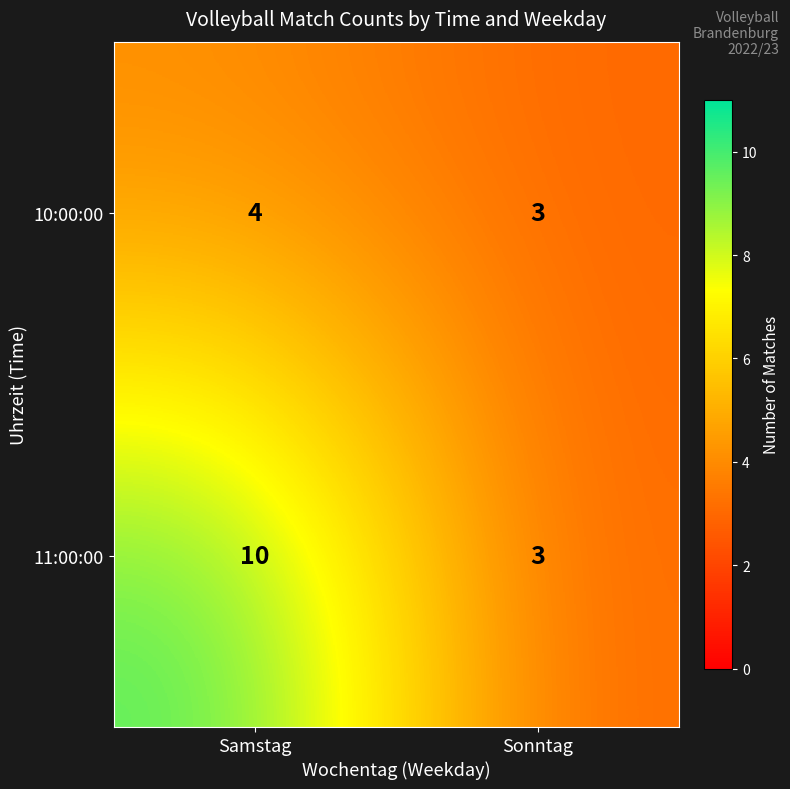

What is the sum of all 11:00:00 values?

13